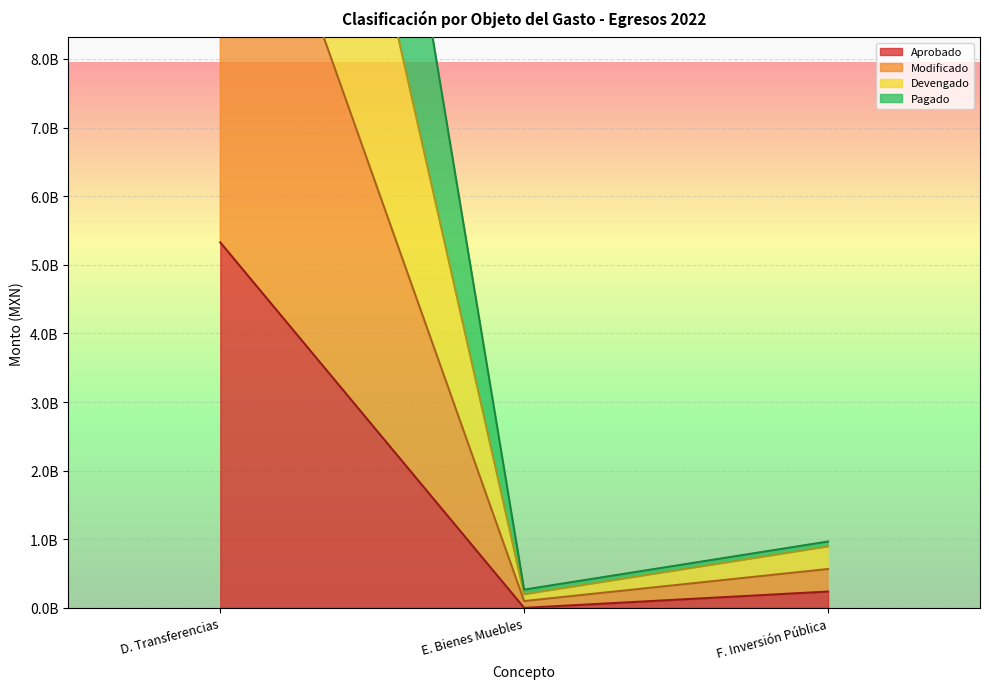

What is the maximum value for Pagado?

26984065689.1